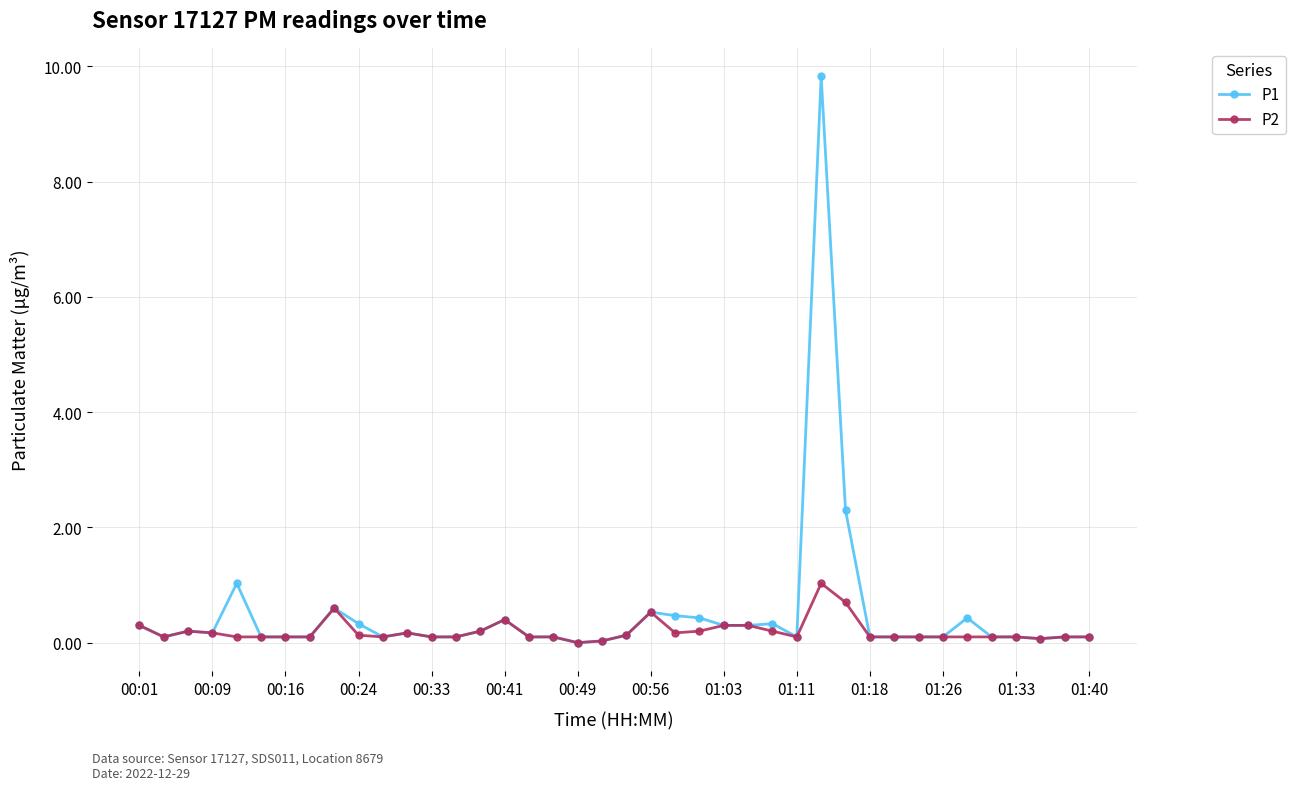

What is the value of the P1 point at the 21st from the left?

0.1